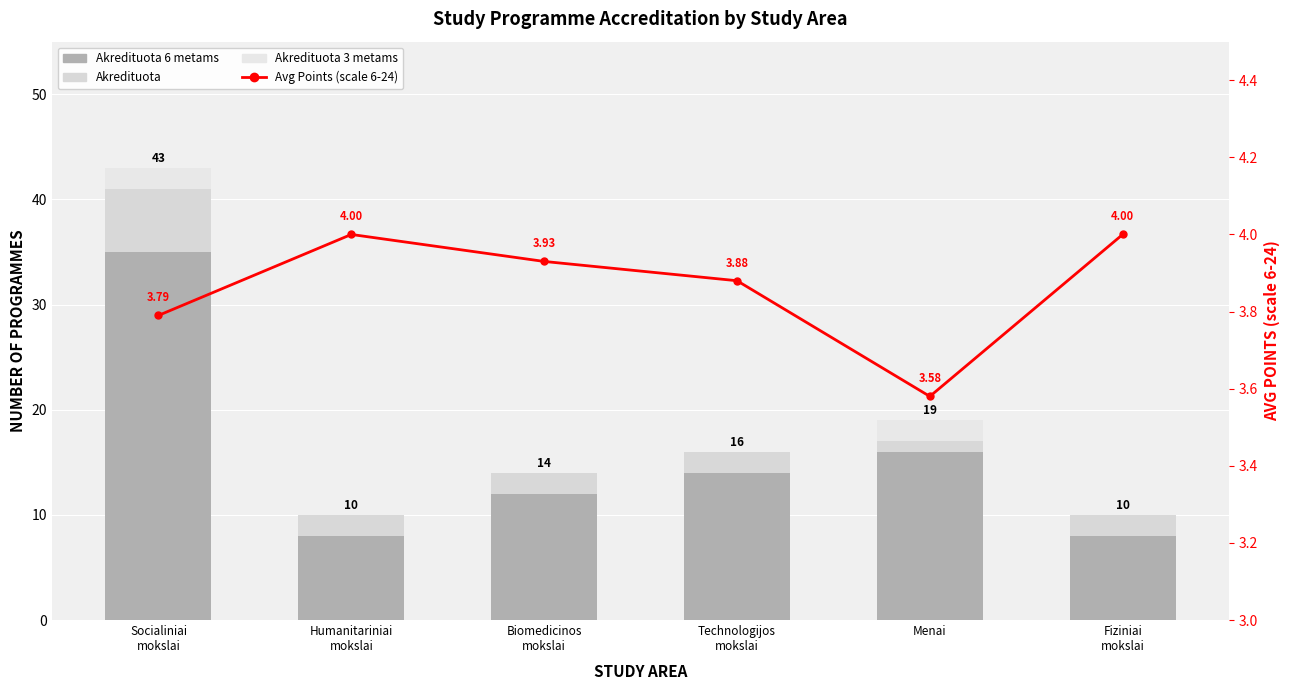

What is the difference between the maximum and minimum values in the Akredituota 3 metams series?

2.0